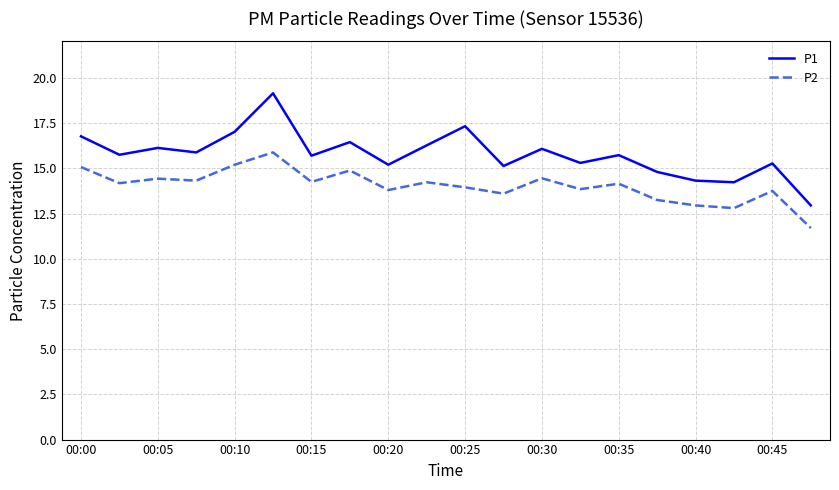

List the series in order of their overall mean, highest first.

P1, P2